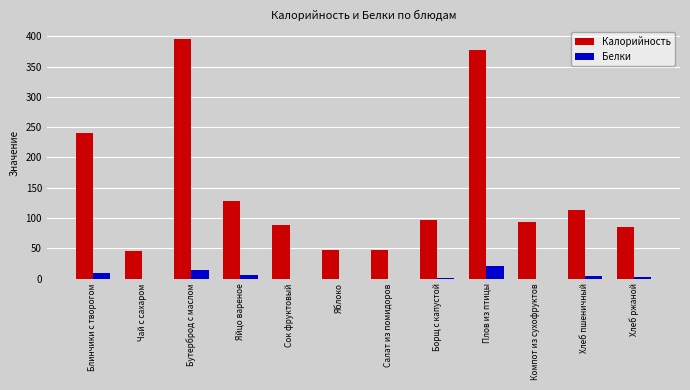

Count the number of categories in the chart.

12